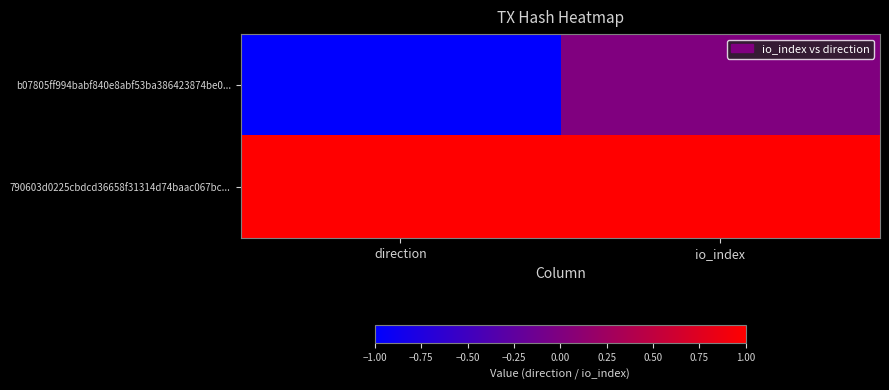

Reading left to right, extract all data points from this chart.

b07805ff994babf840e8abf53ba386423874be0...: direction=-1	io_index=0
790603d0225cbdcd36658f31314d74baac067bc...: direction=1	io_index=1